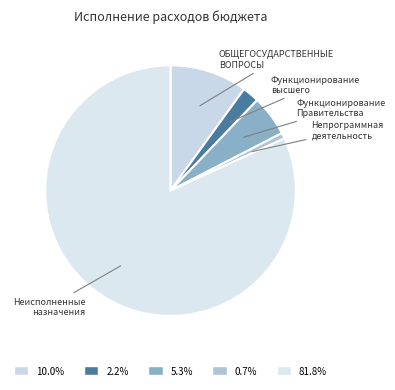

Which category has the biggest portion of the pie?

Неисполненные назначения